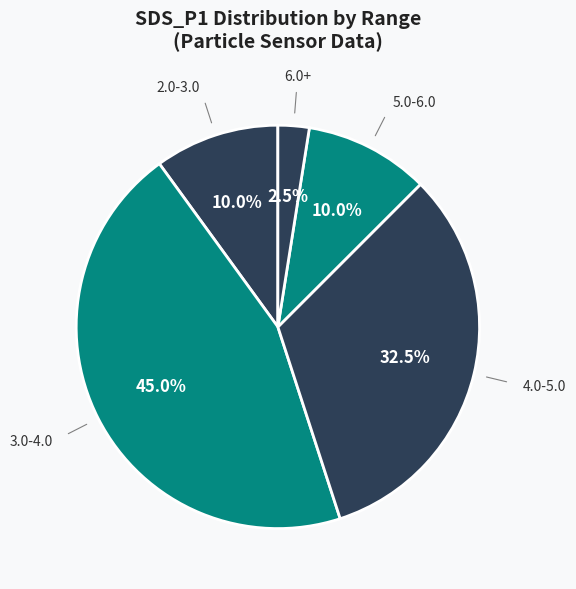

How many segments does this pie chart have?

5